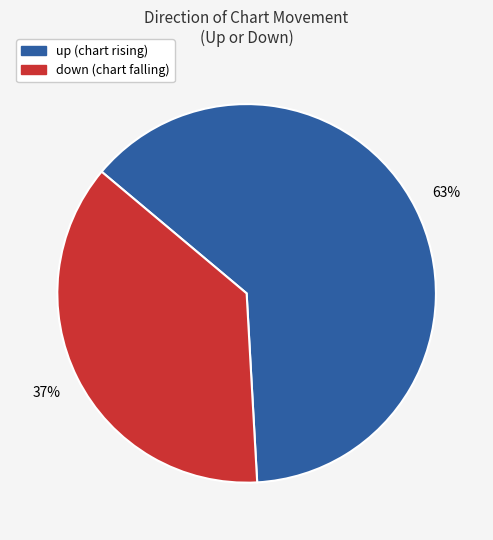

What is the largest slice in the pie chart?

up